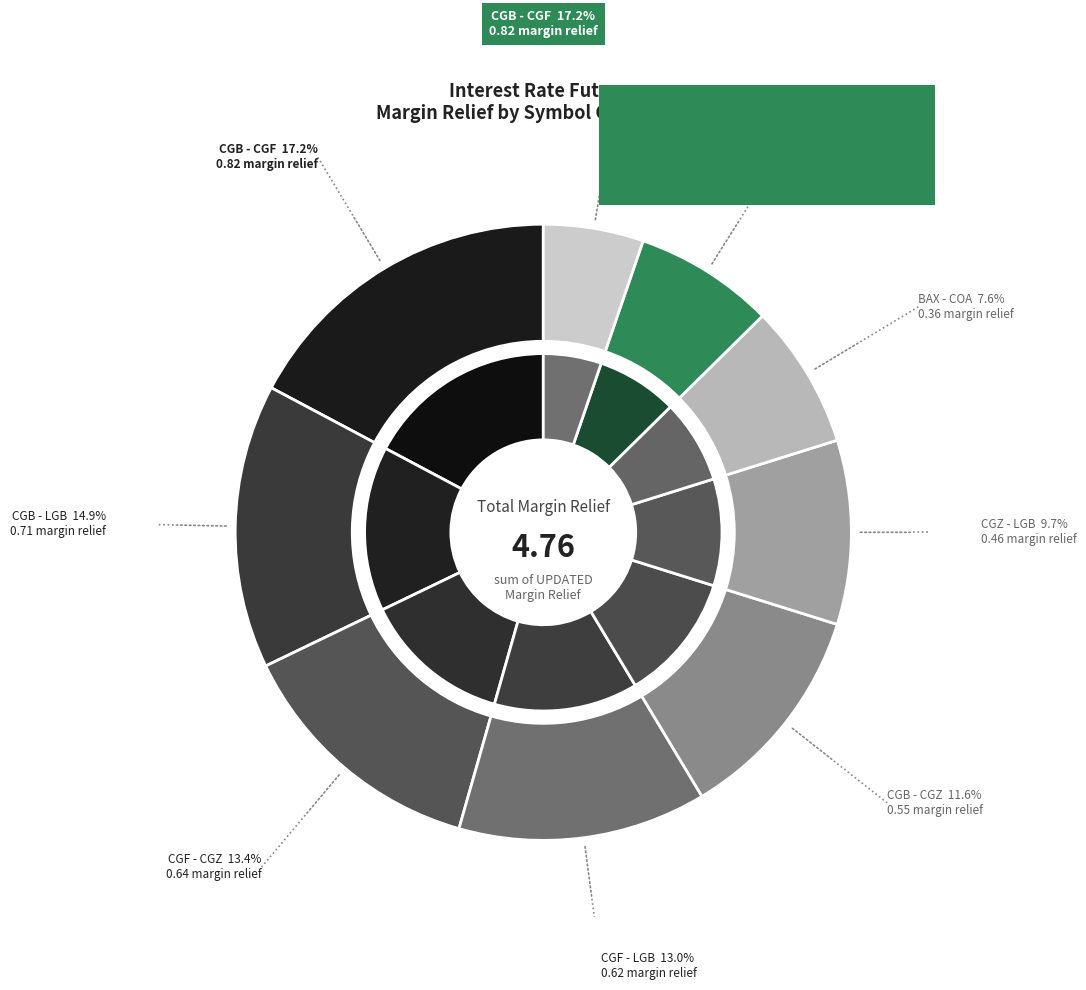

Is CGZ - LGB the majority of the pie?

No